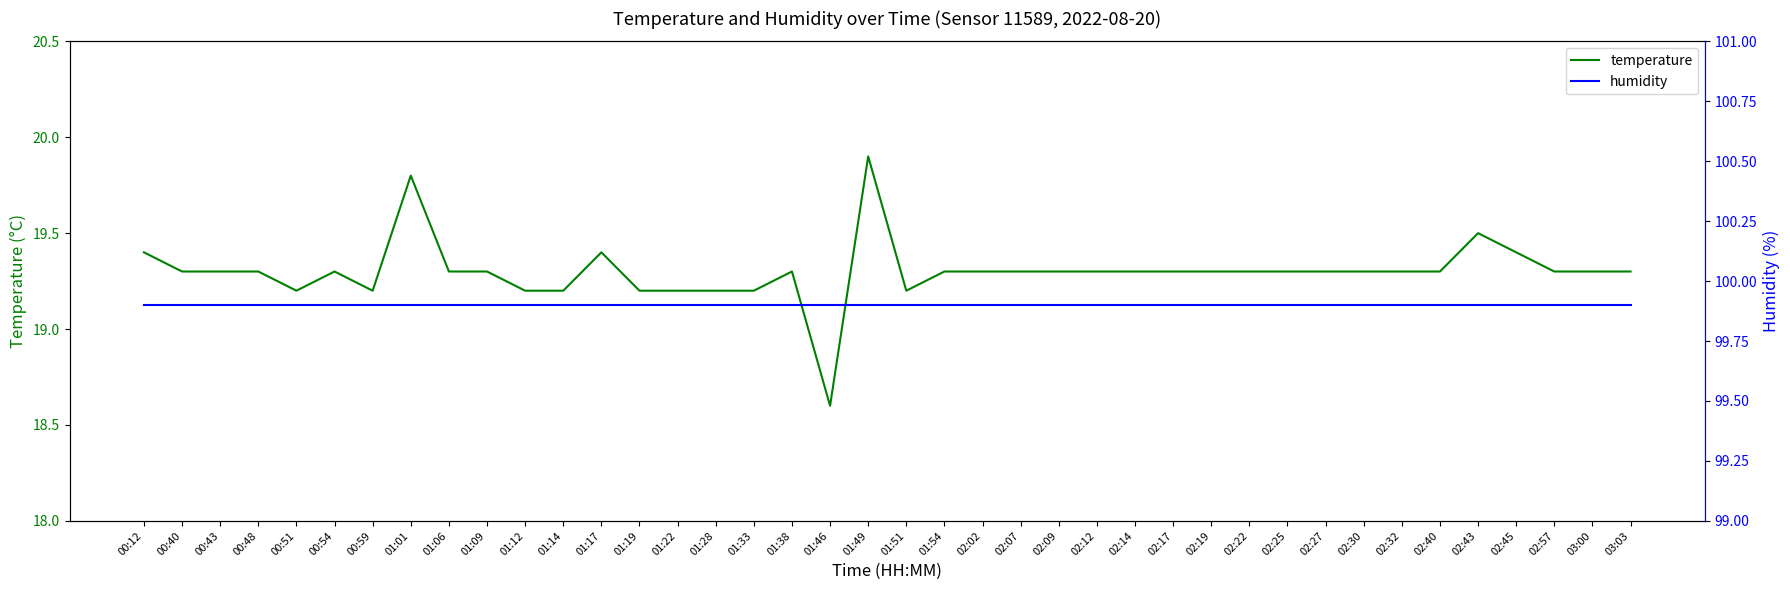

What is the approximate value of humidity at 02:57?

99.9